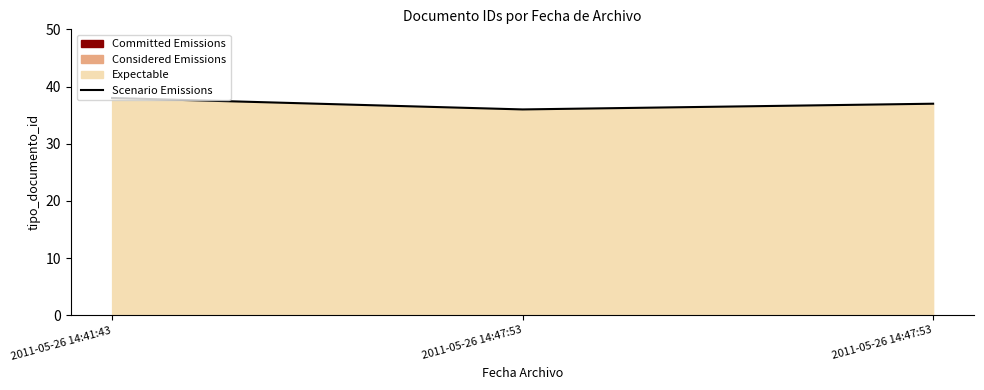

List the labels in order of value, largest first.

2011-05-26 14:41:43, 2011-05-26 14:47:53, 2011-05-26 14:47:53